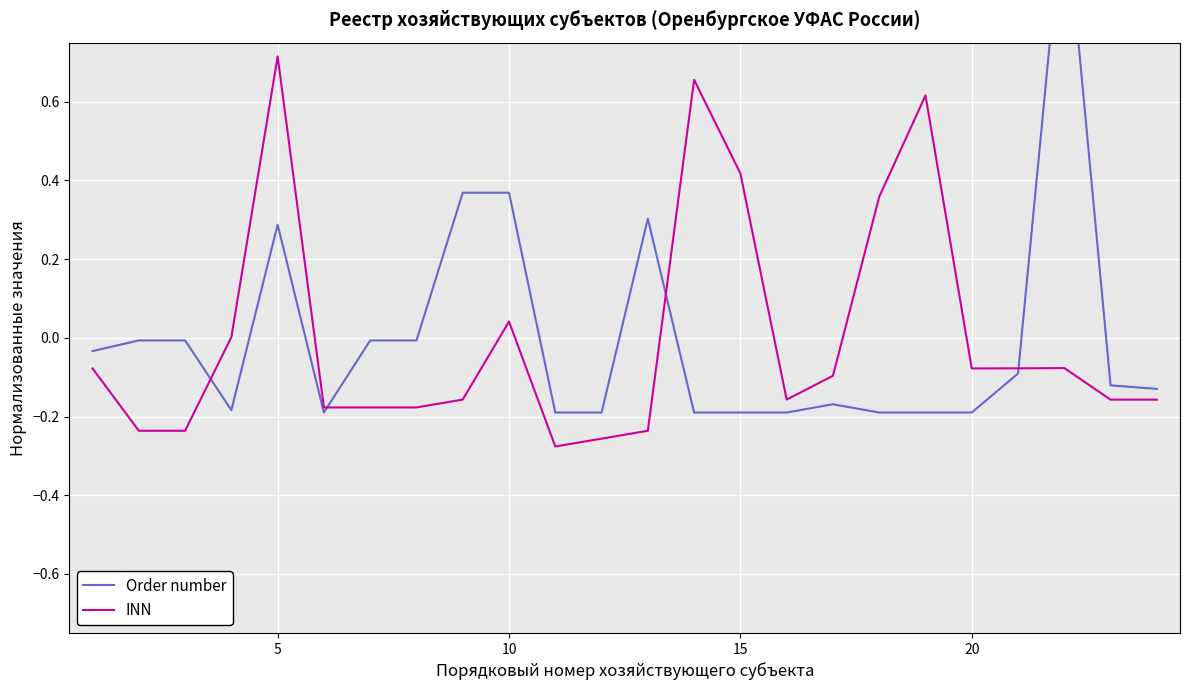

What is the difference between the maximum and minimum values in the Order number series?

1.3